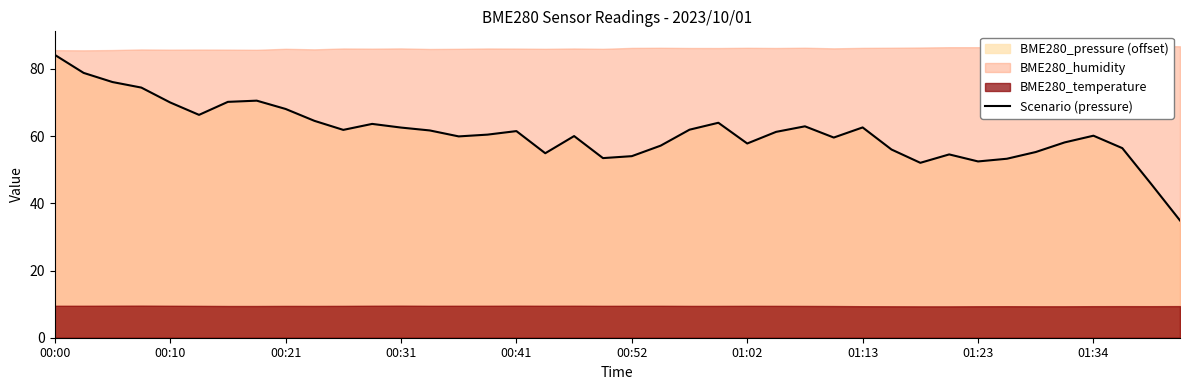

Reading left to right, extract all data points from this chart.

84.2	78.8	76.1	74.4	70.0	66.3	70.2	70.6	68.1	64.6	61.9	63.6	62.6	61.7	59.9	60.4	61.5	54.9	60.0	53.5	54.0	57.2	61.9	64.0	57.8	61.3	62.9	59.6	62.6	56.0	52.1	54.6	52.5	53.3	55.3	58.1	60.1	56.4	45.8	34.9